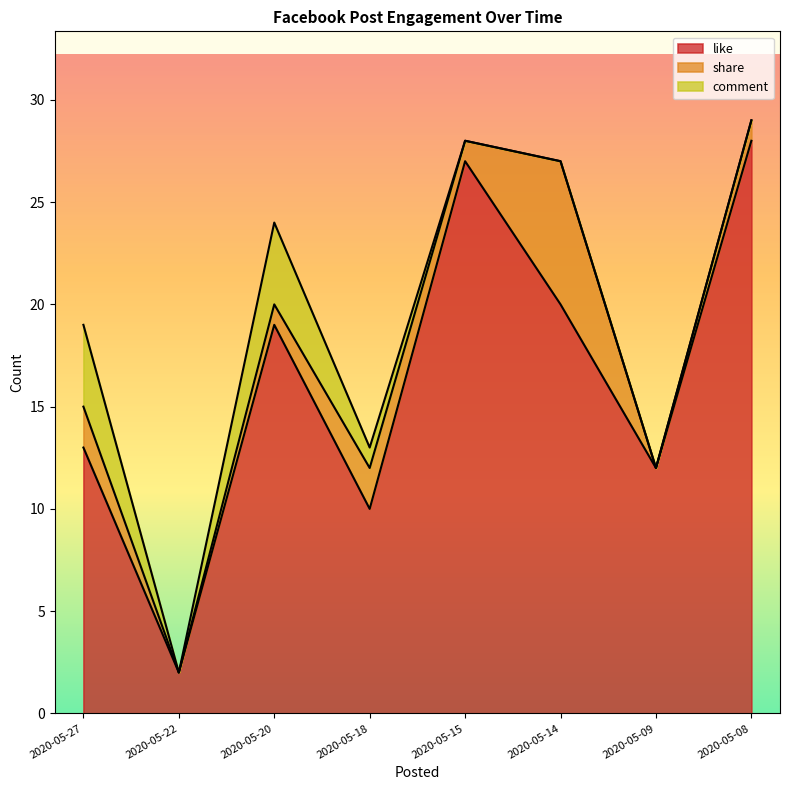

What is the difference between the highest and lowest values at 2020-05-22?

2